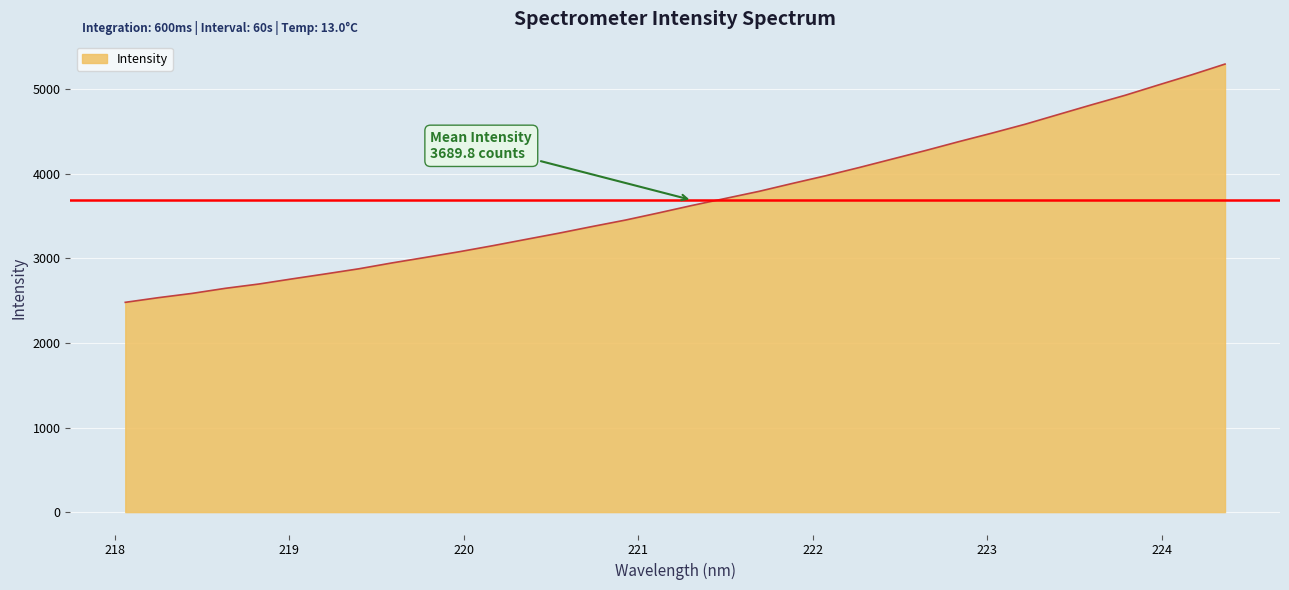

What is the minimum value shown in the chart?

2481.5